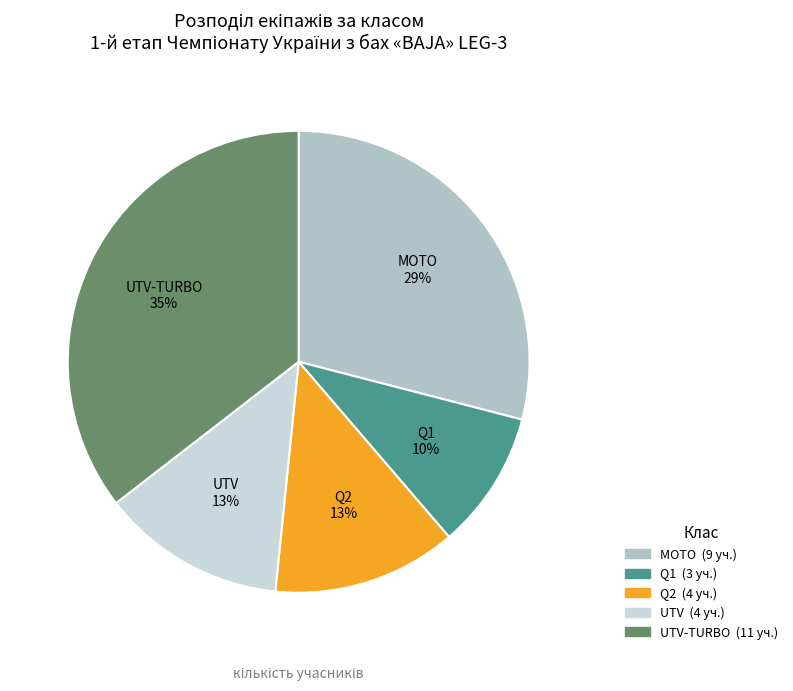

How many segments does this pie chart have?

5